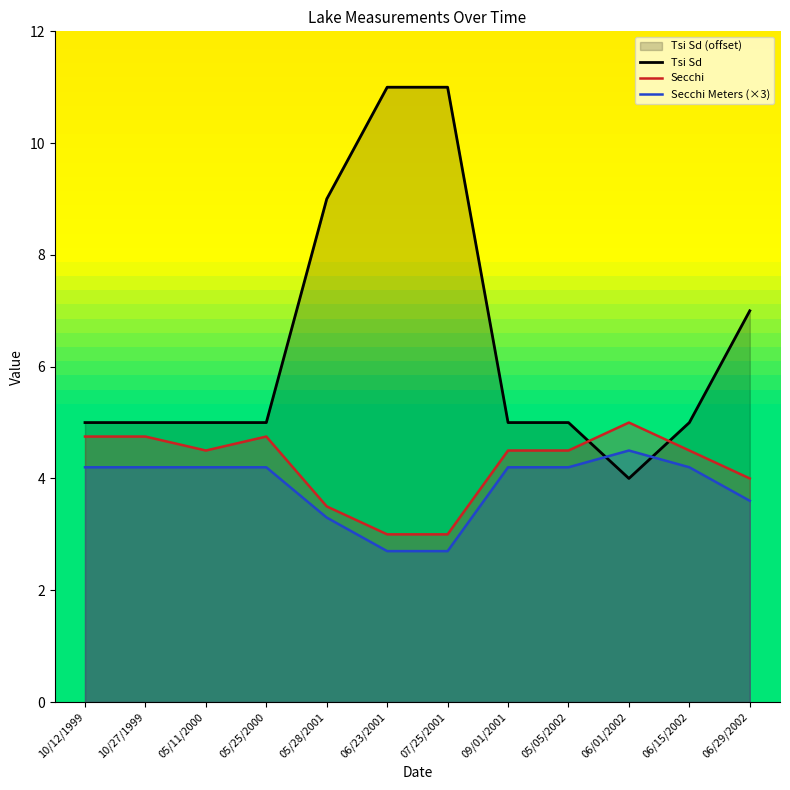

What is the approximate value of Tsi Sd at 09/01/2001?

5.0